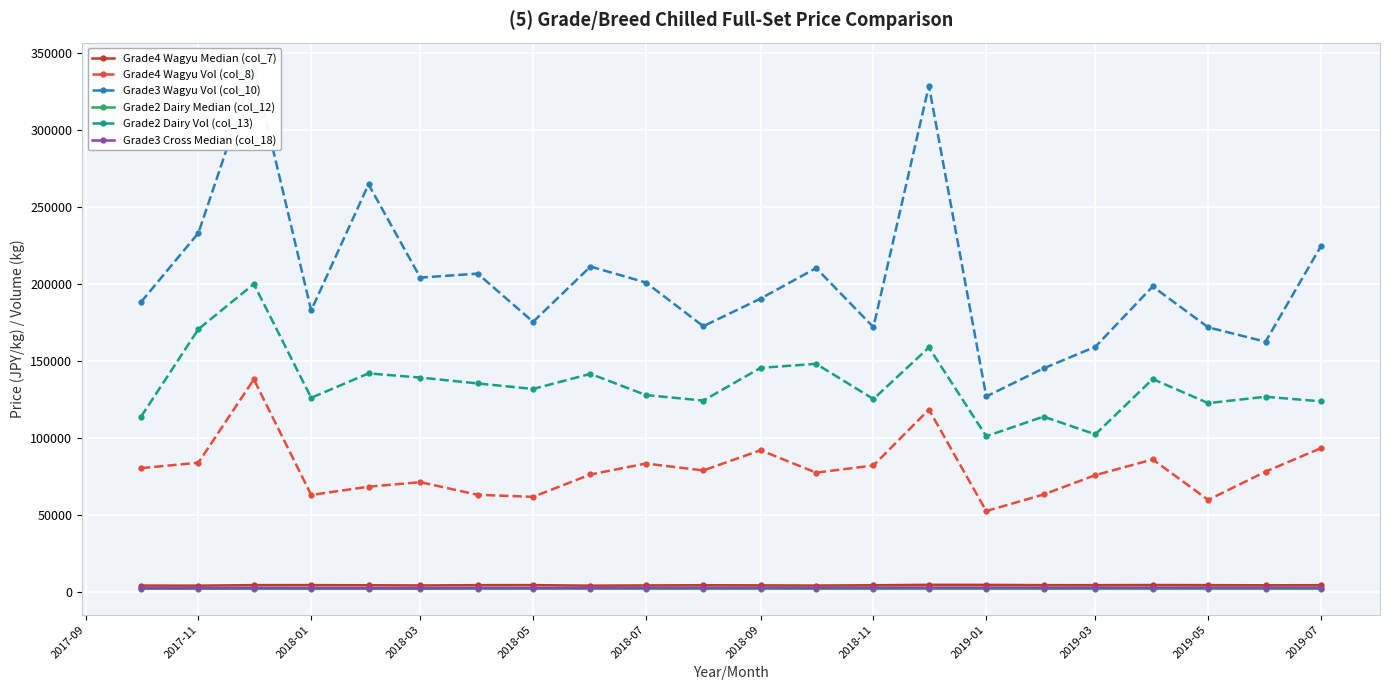

Does the chart display data point markers on the line(s)?

Yes